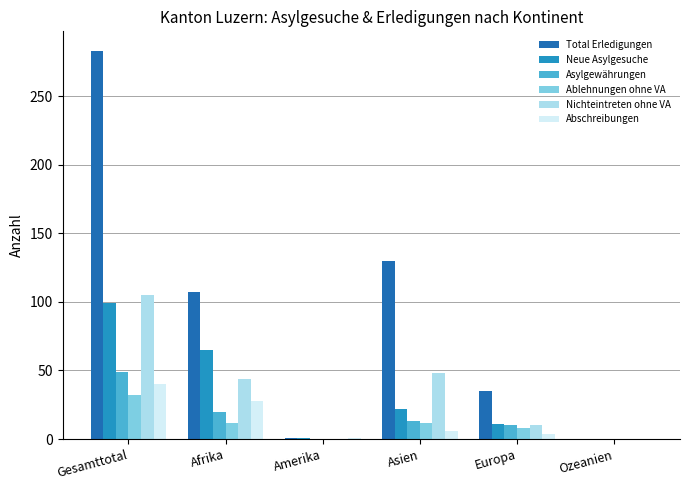

What is the highest value of the Neue Asylgesuche series?

99